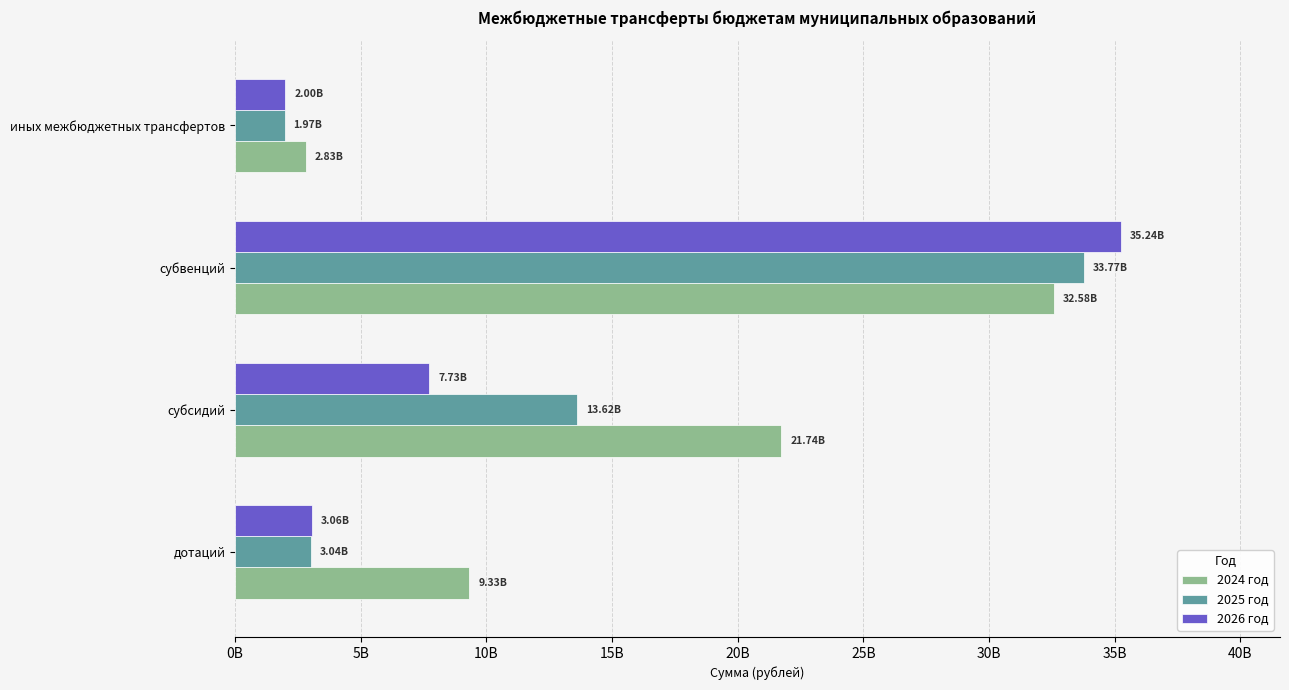

Reading right to left, transcribe all the data shown in this chart.

2024 год: 2834205049.9	32577782364.2	21744651525.0	9326479837.0
2025 год: 1974011753.9	33768721614.9	13623286271.8	3037048917.0
2026 год: 2001771072.3	35236465623.9	7725862621.9	3056834917.0